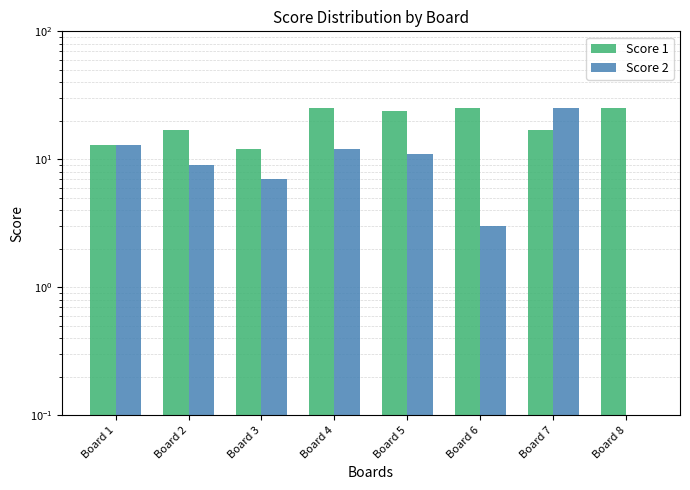

Reading left to right, extract all data points from this chart.

Score 1: Board 1=13	Board 2=17	Board 3=12	Board 4=25	Board 5=24	Board 6=25	Board 7=17	Board 8=25
Score 2: Board 1=13	Board 2=9	Board 3=7	Board 4=12	Board 5=11	Board 6=3	Board 7=25	Board 8=0